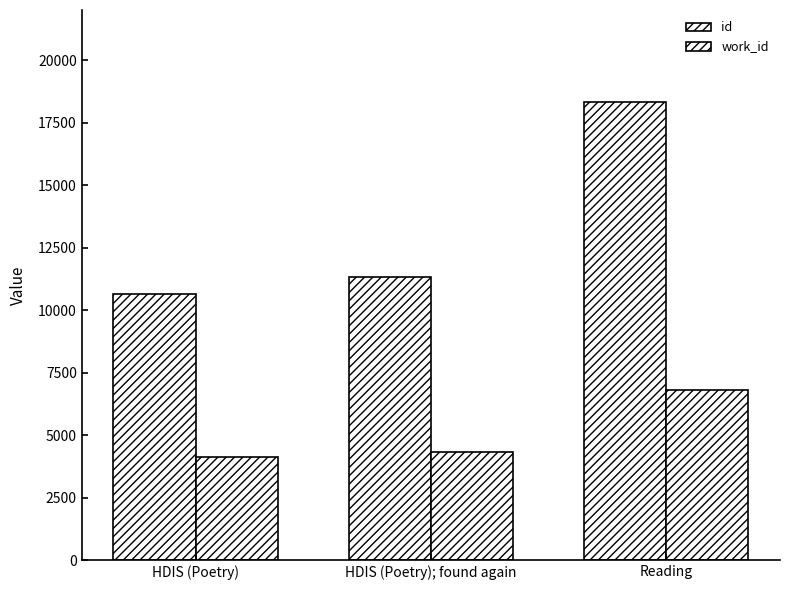

At which label does id first exceed 11346?

Reading